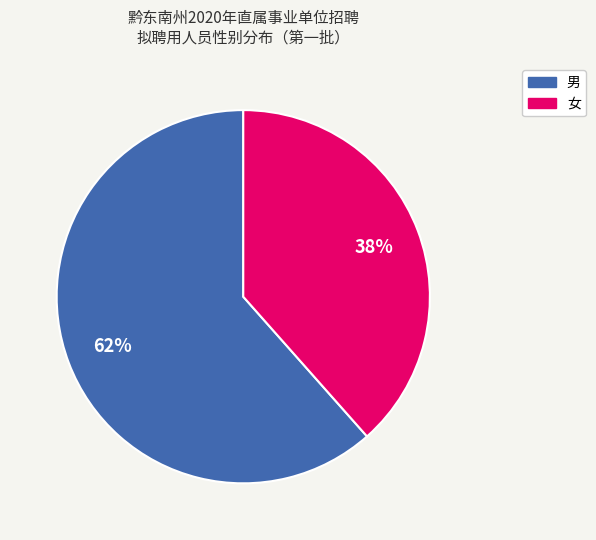

The 女 slice represents 38% of the pie. True or false?

True